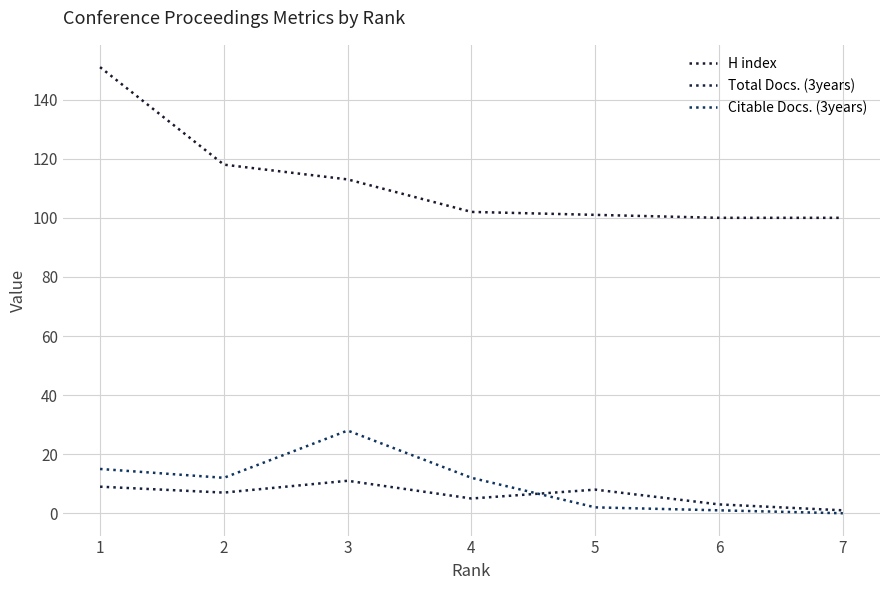

How many values in the Citable Docs. (3years) series are below 12?

3